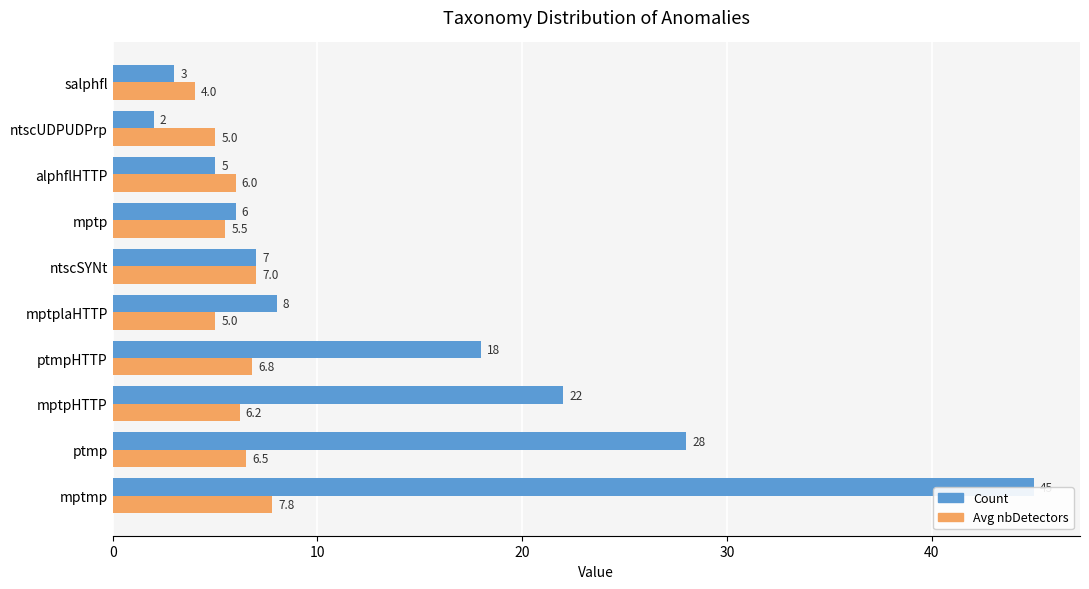

The value of Count at salphfl is 5.3. True or false?

False